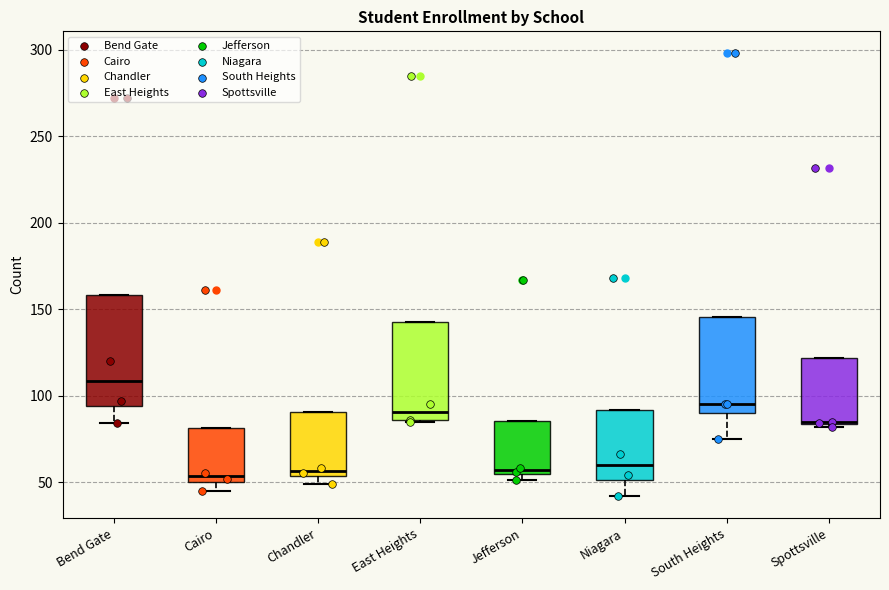

Which box is the tallest, from its lower edge to its upper edge?

Bend Gate